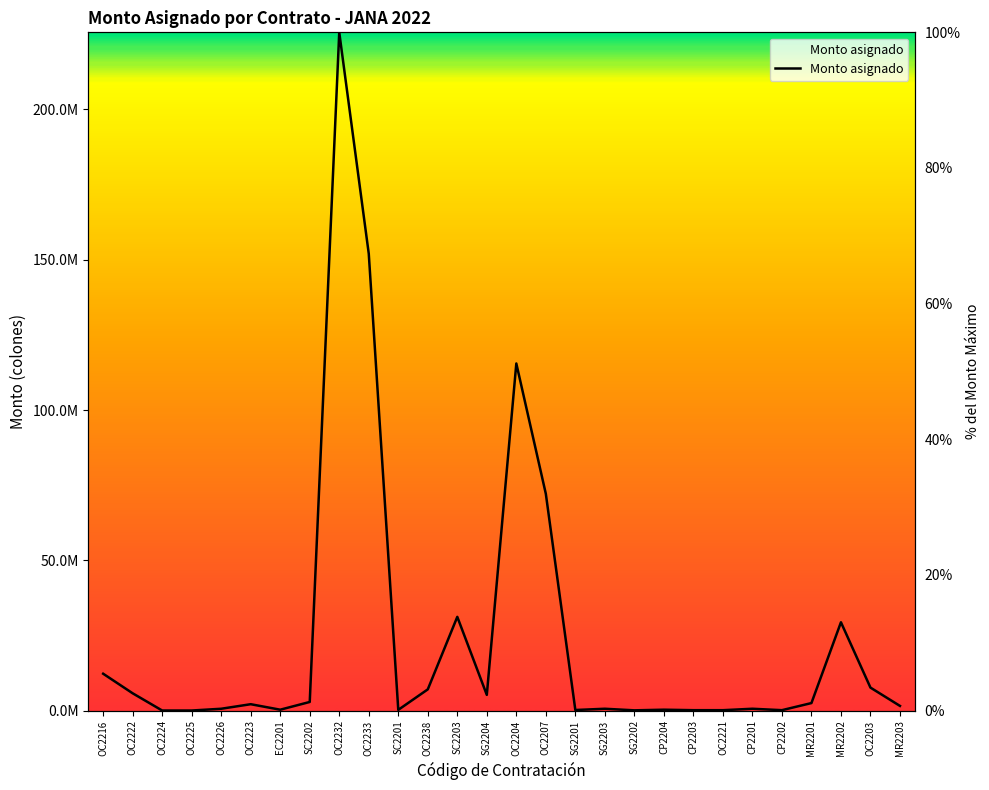

What is the value of the 11th point from the left?

0.1